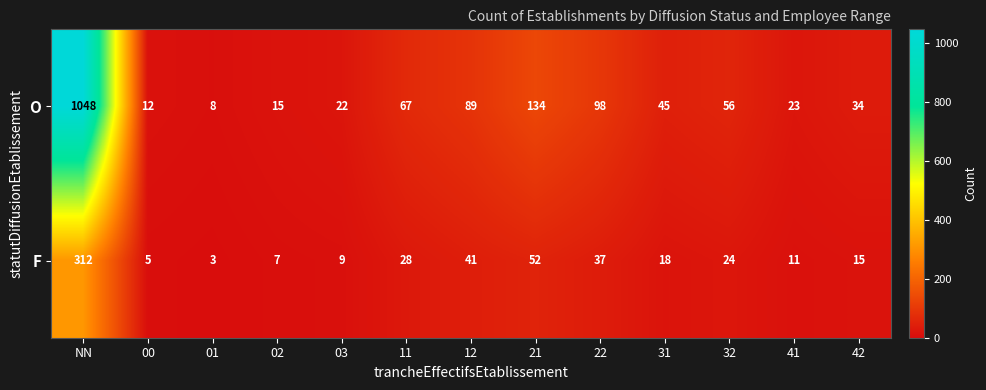

Which category has the lowest value across all series?

01